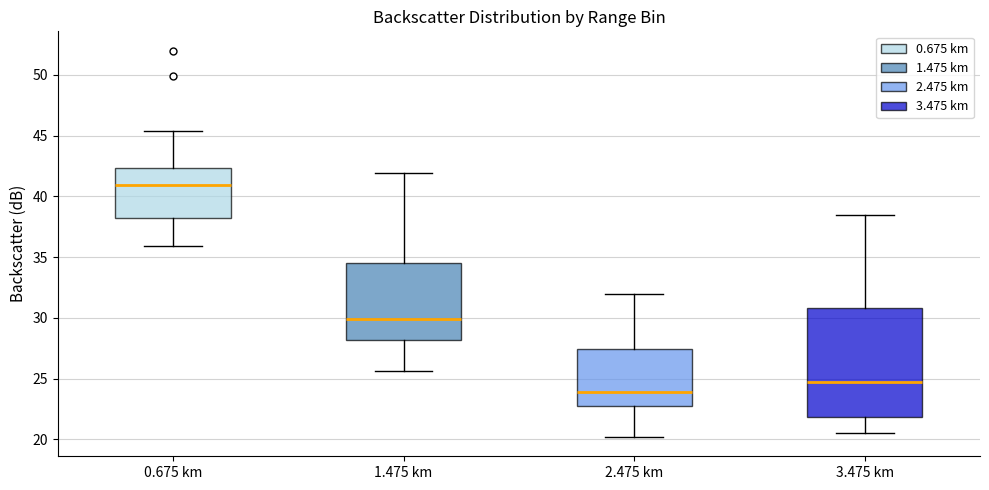

Reading left to right, read every box against the y-axis: the position of its median line, the range the box covers, and the ends of its whiskers. The values are not printed on the chart, so give them approximately, as read against the axis.

0.675 km: median 41.0, box 38.5 to 42.5, whiskers 36.0 to 45.5
1.475 km: median 30.0, box 28.0 to 34.5, whiskers 25.5 to 42.0
2.475 km: median 24.0, box 23.0 to 27.5, whiskers 20.0 to 32.0
3.475 km: median 25.0, box 22.0 to 31.0, whiskers 20.5 to 38.5